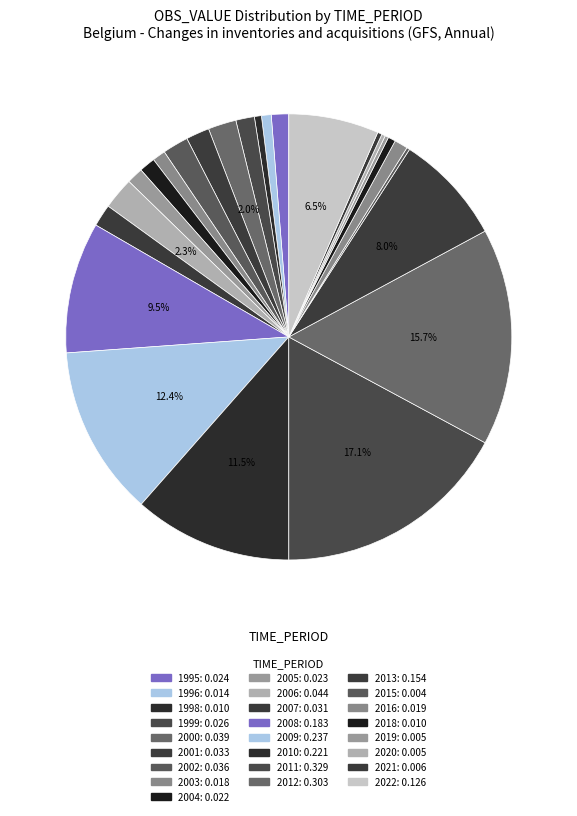

Rank the categories by value from highest to lowest.

2011, 2012, 2009, 2010, 2008, 2013, 2022, 2006, 2000, 2002, 2001, 2007, 1999, 1995, 2005, 2004, 2016, 2003, 1996, 2018, 1998, 2021, 2020, 2019, 2015